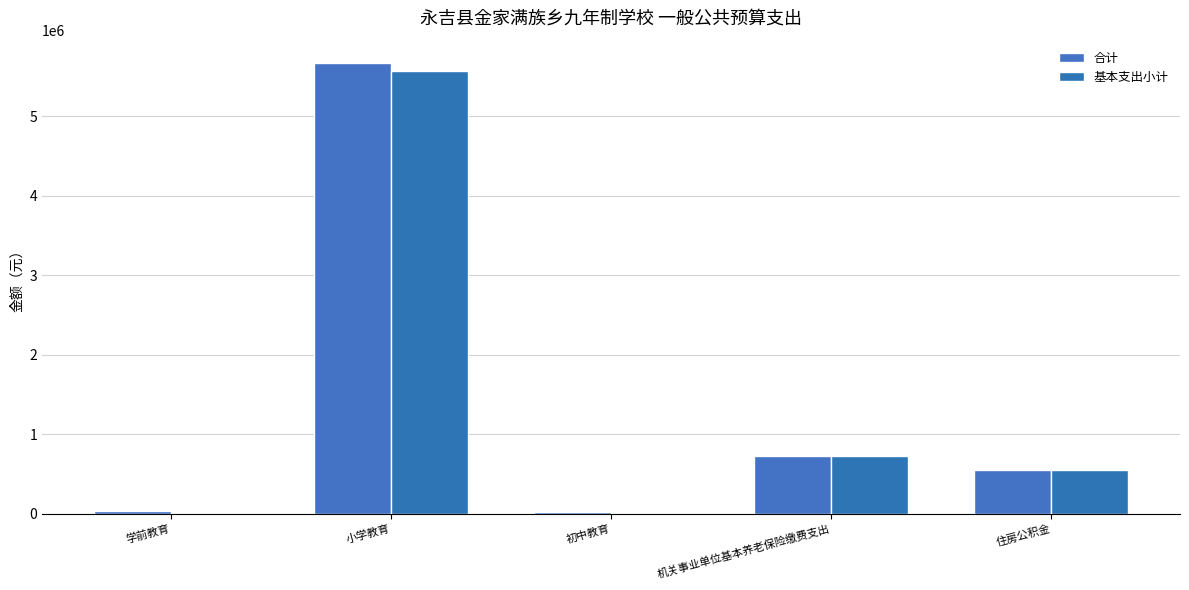

Which category has the highest value across all series?

小学教育